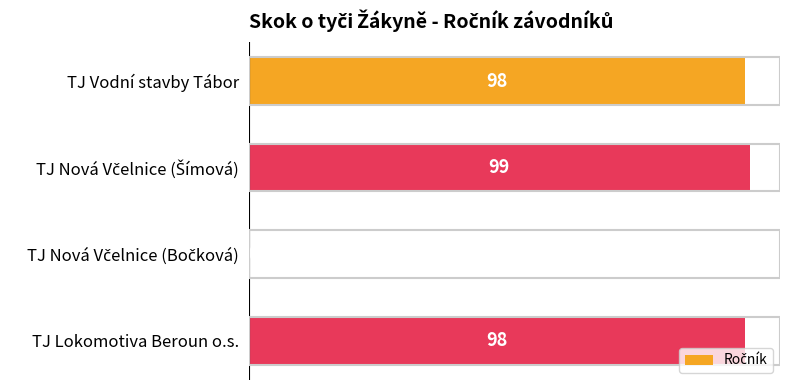

The value at TJ Lokomotiva Beroun o.s. is 33. True or false?

False